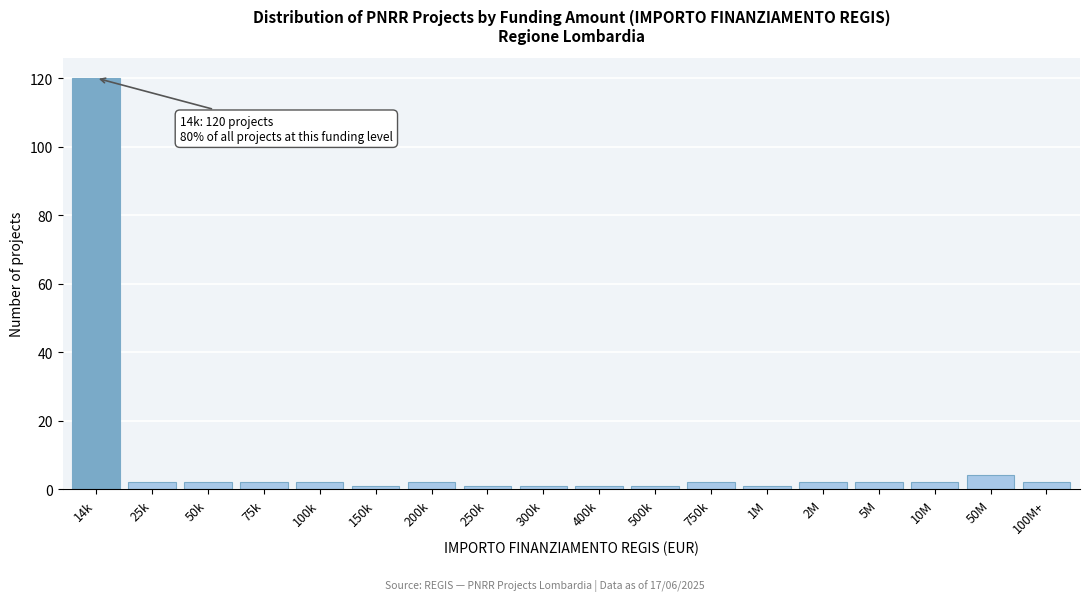

Reading right to left, transcribe all the data shown in this chart.

100M+=2	50M=4	10M=2	5M=2	2M=2	1M=1	750k=2	500k=1	400k=1	300k=1	250k=1	200k=2	150k=1	100k=2	75k=2	50k=2	25k=2	14k=120